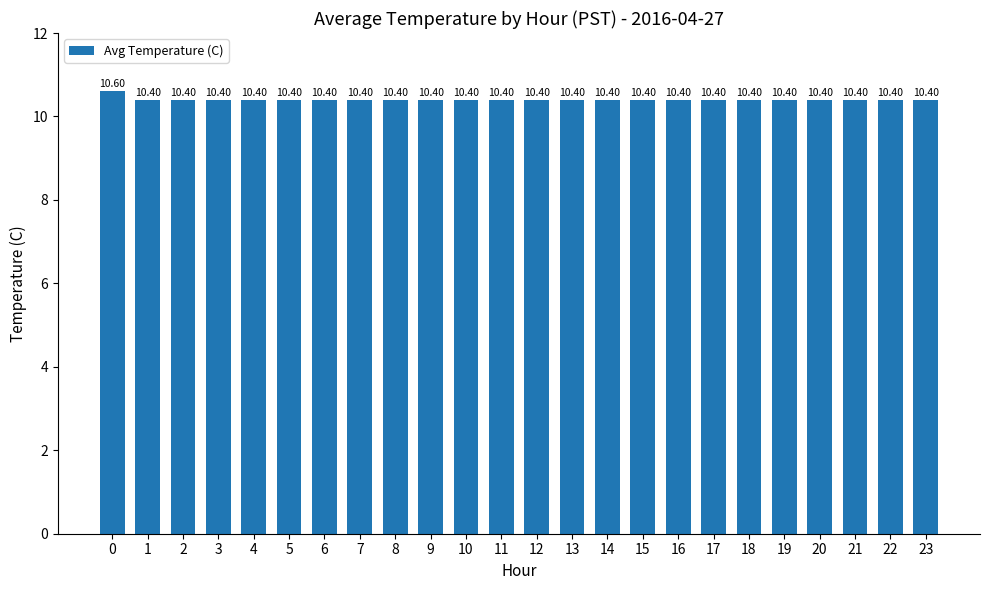

What is the difference between the maximum and minimum values?

0.2